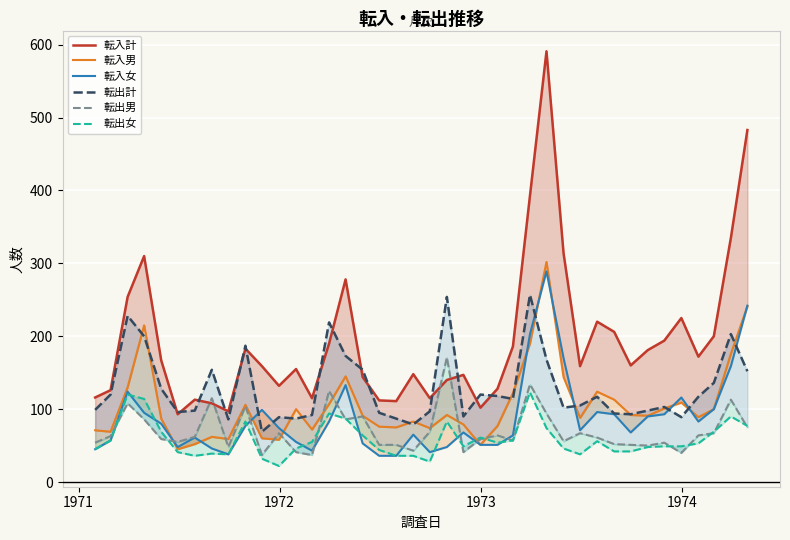

True or false: 転入計 and 転出女 cross at least once.

False